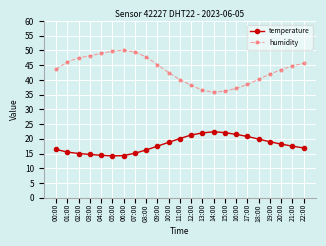

The value of humidity at 03:00 is 48.2. True or false?

True